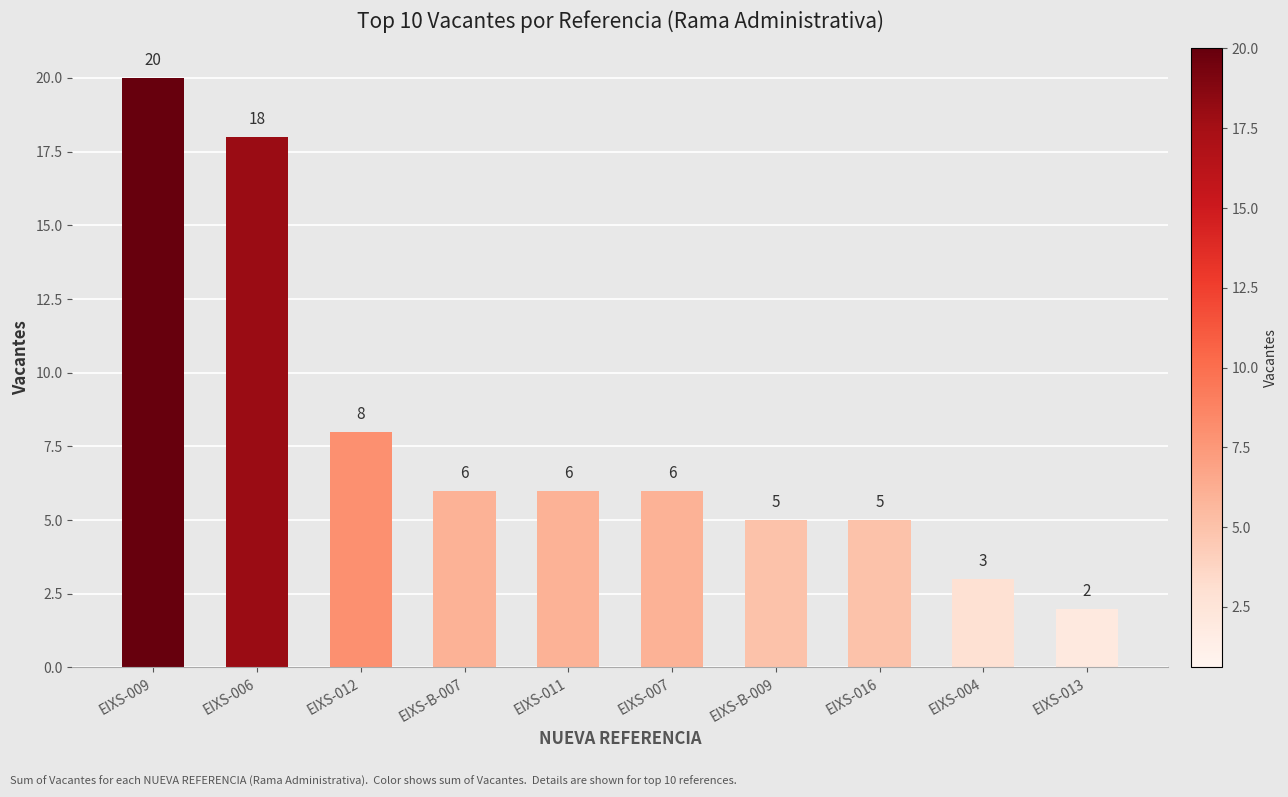

Reading left to right, list all the values displayed in this chart.

EIXS-009=20	EIXS-006=18	EIXS-012=8	EIXS-B-007=6	EIXS-011=6	EIXS-007=6	EIXS-B-009=5	EIXS-016=5	EIXS-004=3	EIXS-013=2